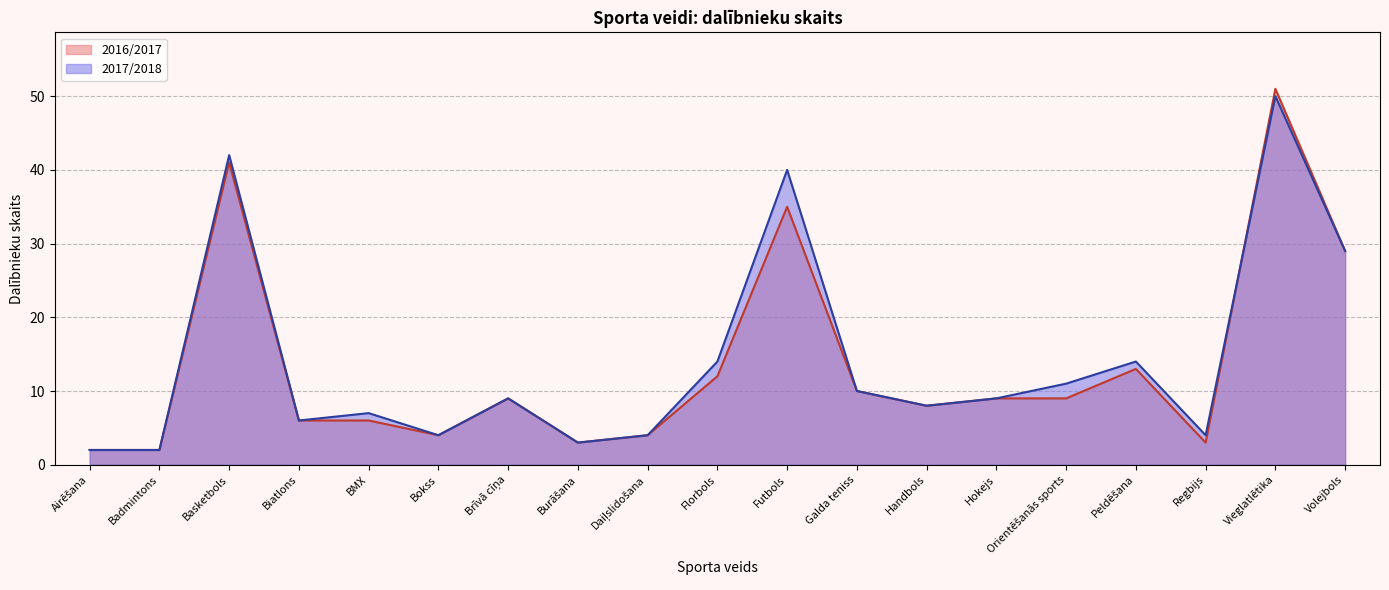

Between Florbols and Vieglatlētika, which is larger?

Vieglatlētika